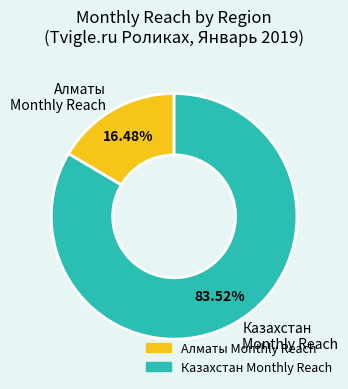

Rank the categories by value from highest to lowest.

Казахстан Monthly Reach, Алматы Monthly Reach